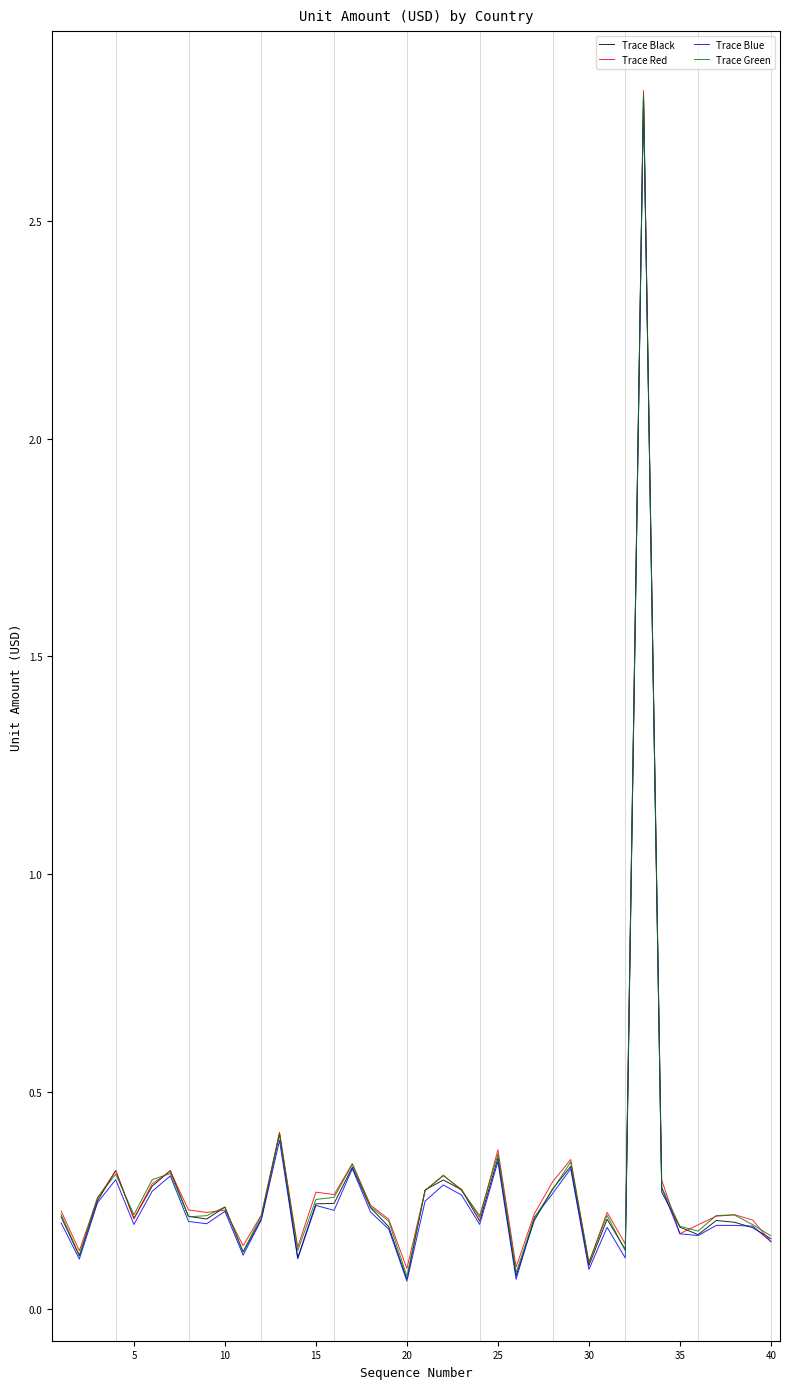

What is the maximum value for Trace Blue?

2.8